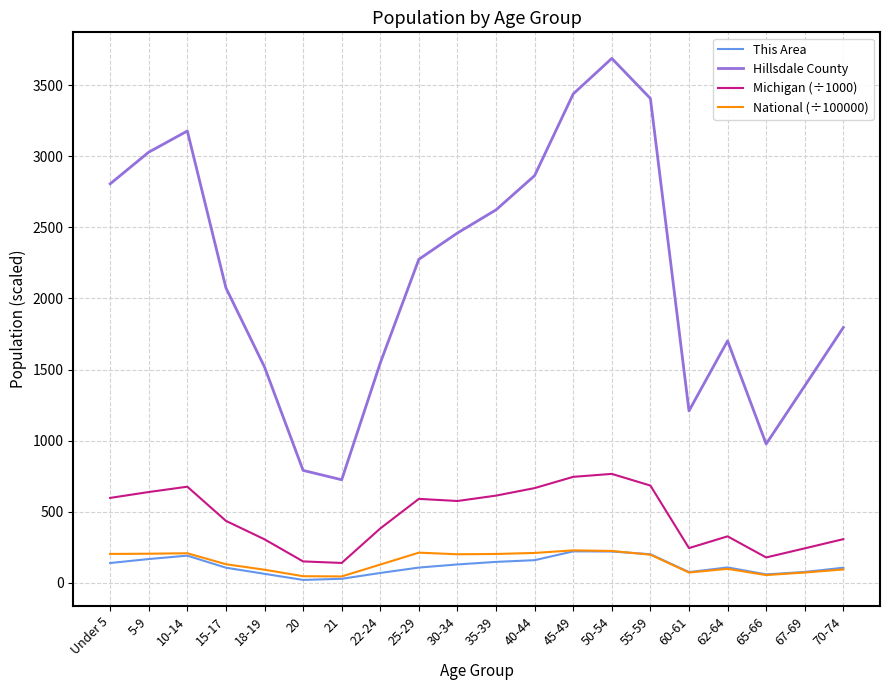

At which label does Hillsdale County first exceed 2276?

Under 5